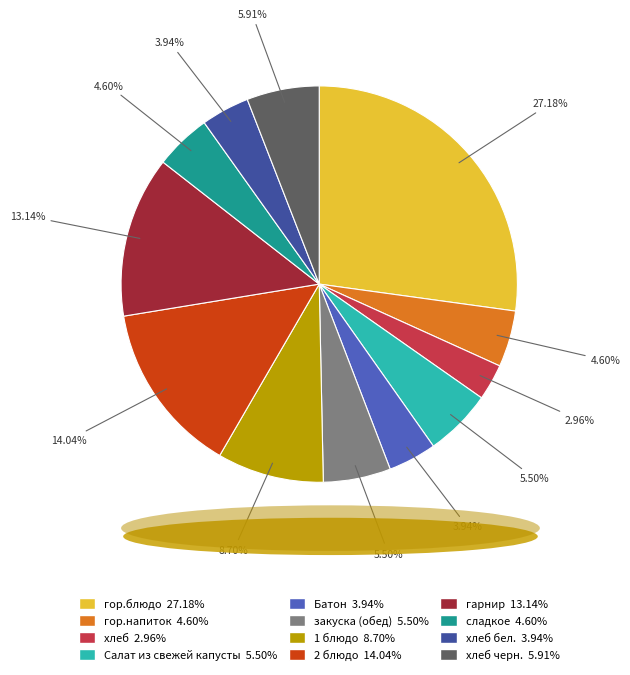

How many slices are in this pie chart?

12